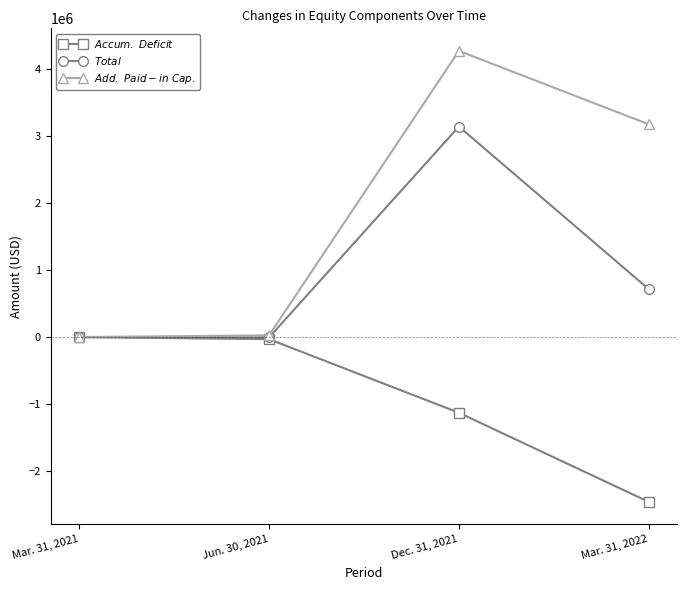

What is the maximum value for $Add.\ Paid-in\ Cap.$?

4262491